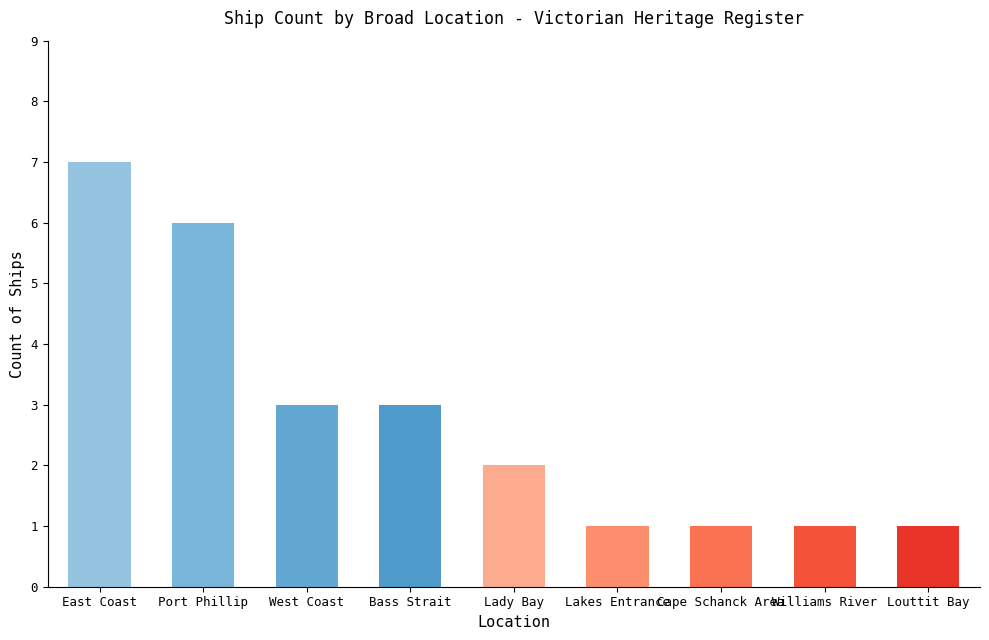

Approximately how many times larger is the value at West Coast compared to Williams River?

3.0